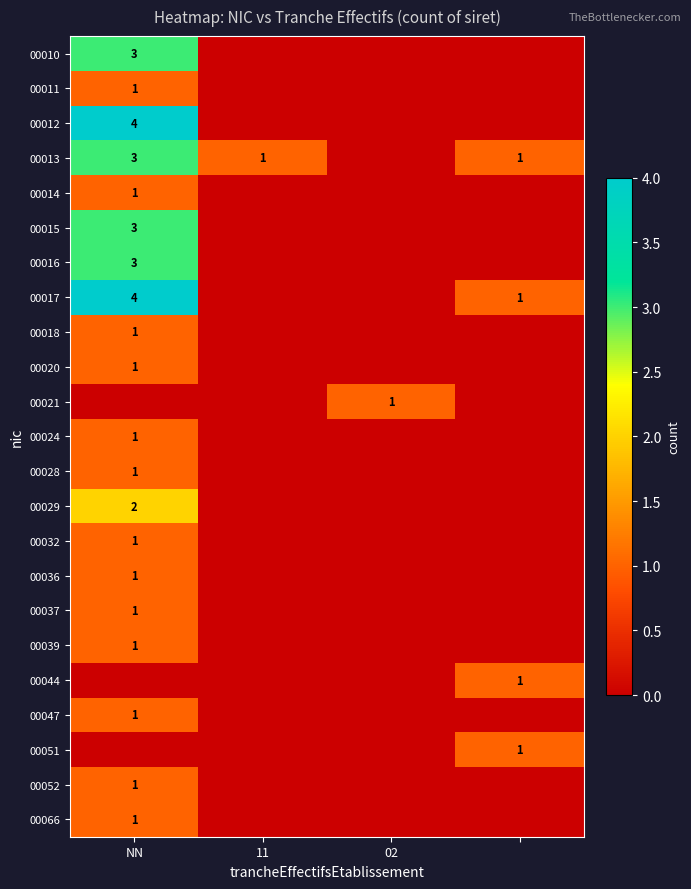

The 00010 series shows 1 at NN. True or false?

False